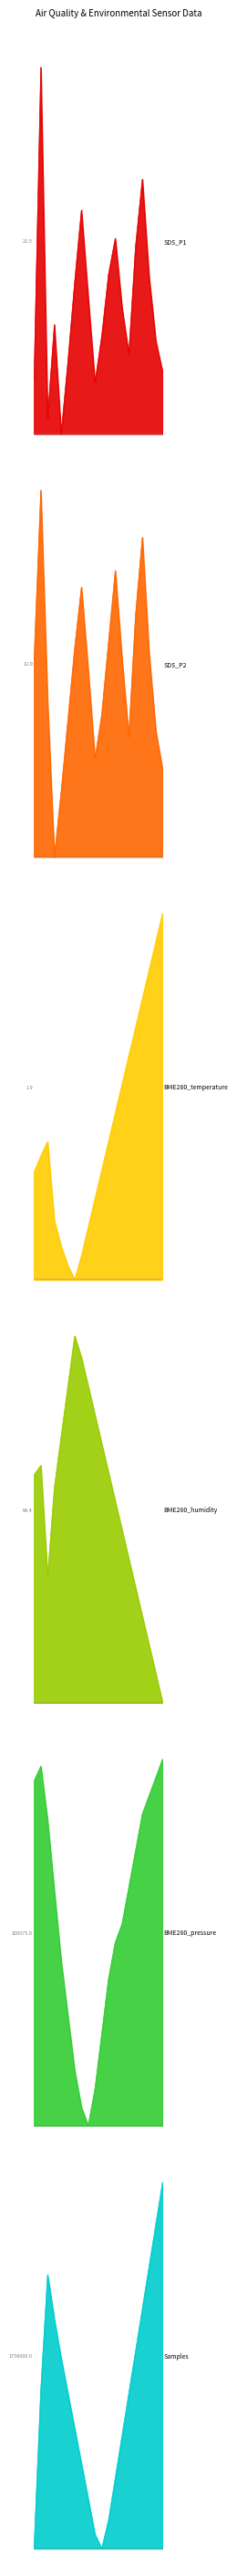

What is the difference between the BME280_pressure values at 09:30 and 03:00?

0.8